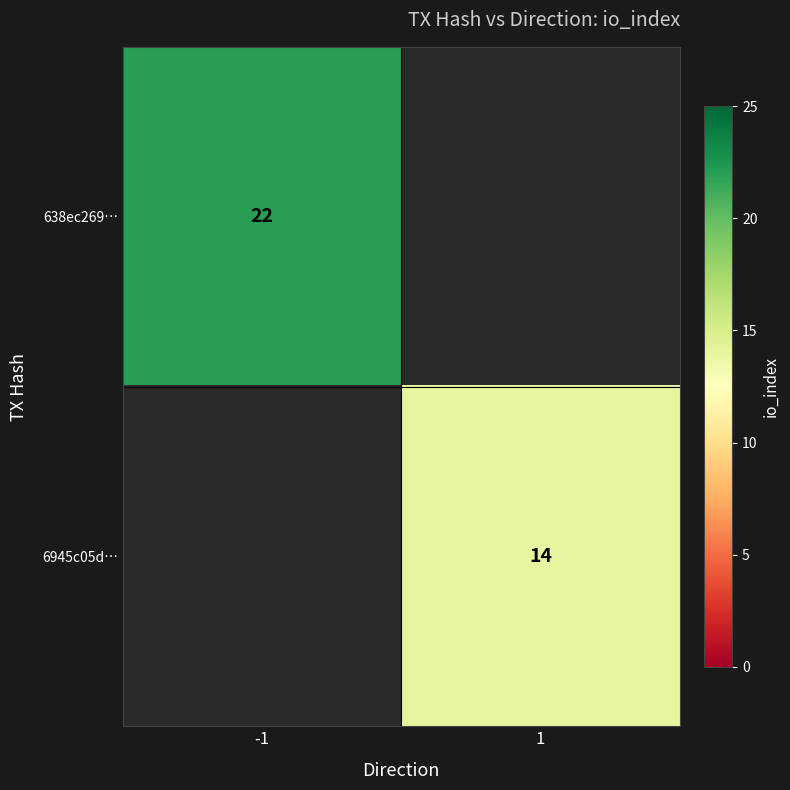

True or false: 6945c05d… has a value of 3 at 1.

False